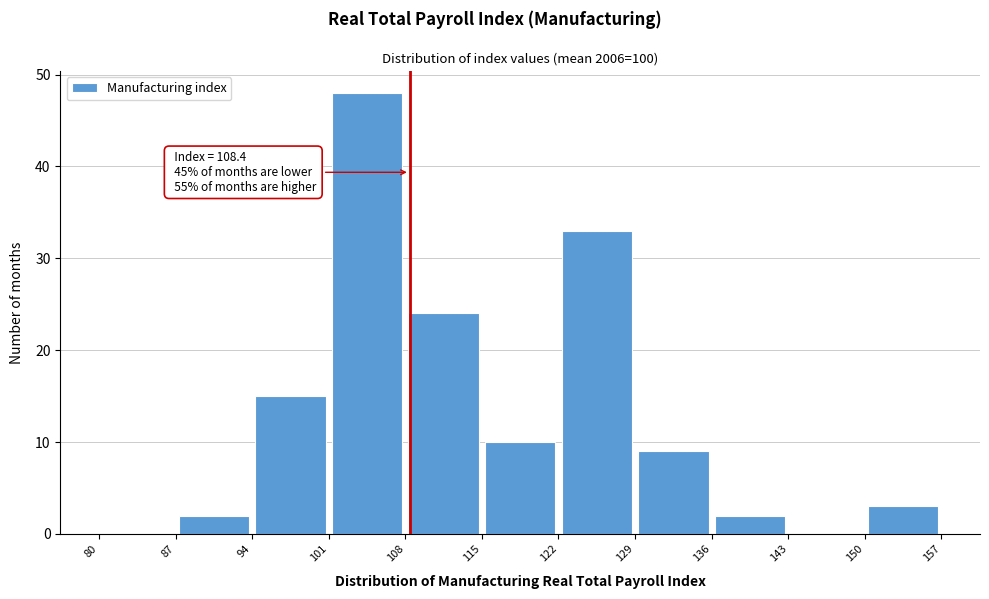

Which range on the x-axis has the tallest bar?

101 to 108